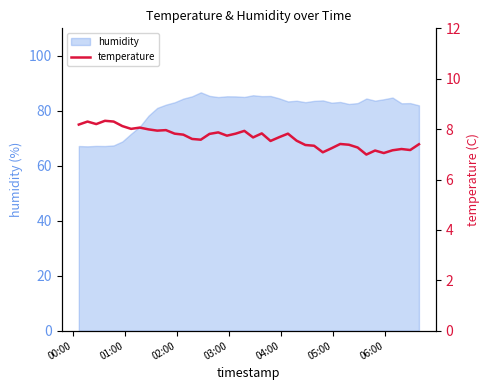

How many values are below 7?

1